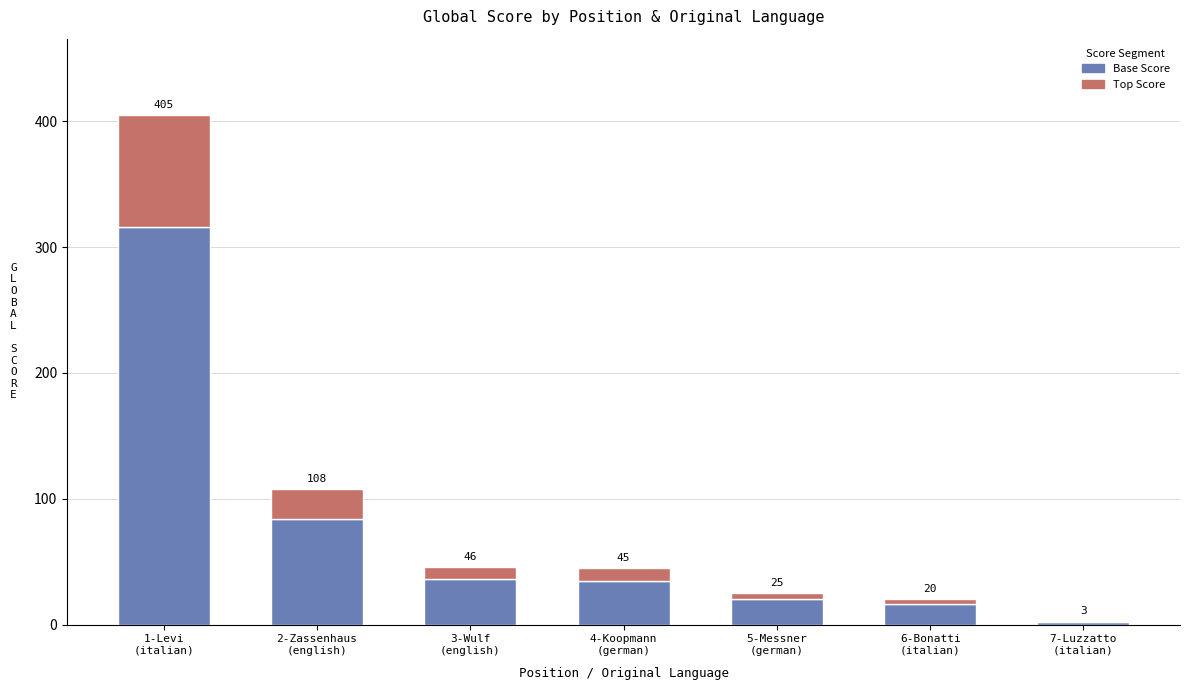

What is the label of the 6th bar from the left?

6-Bonatti (italian)